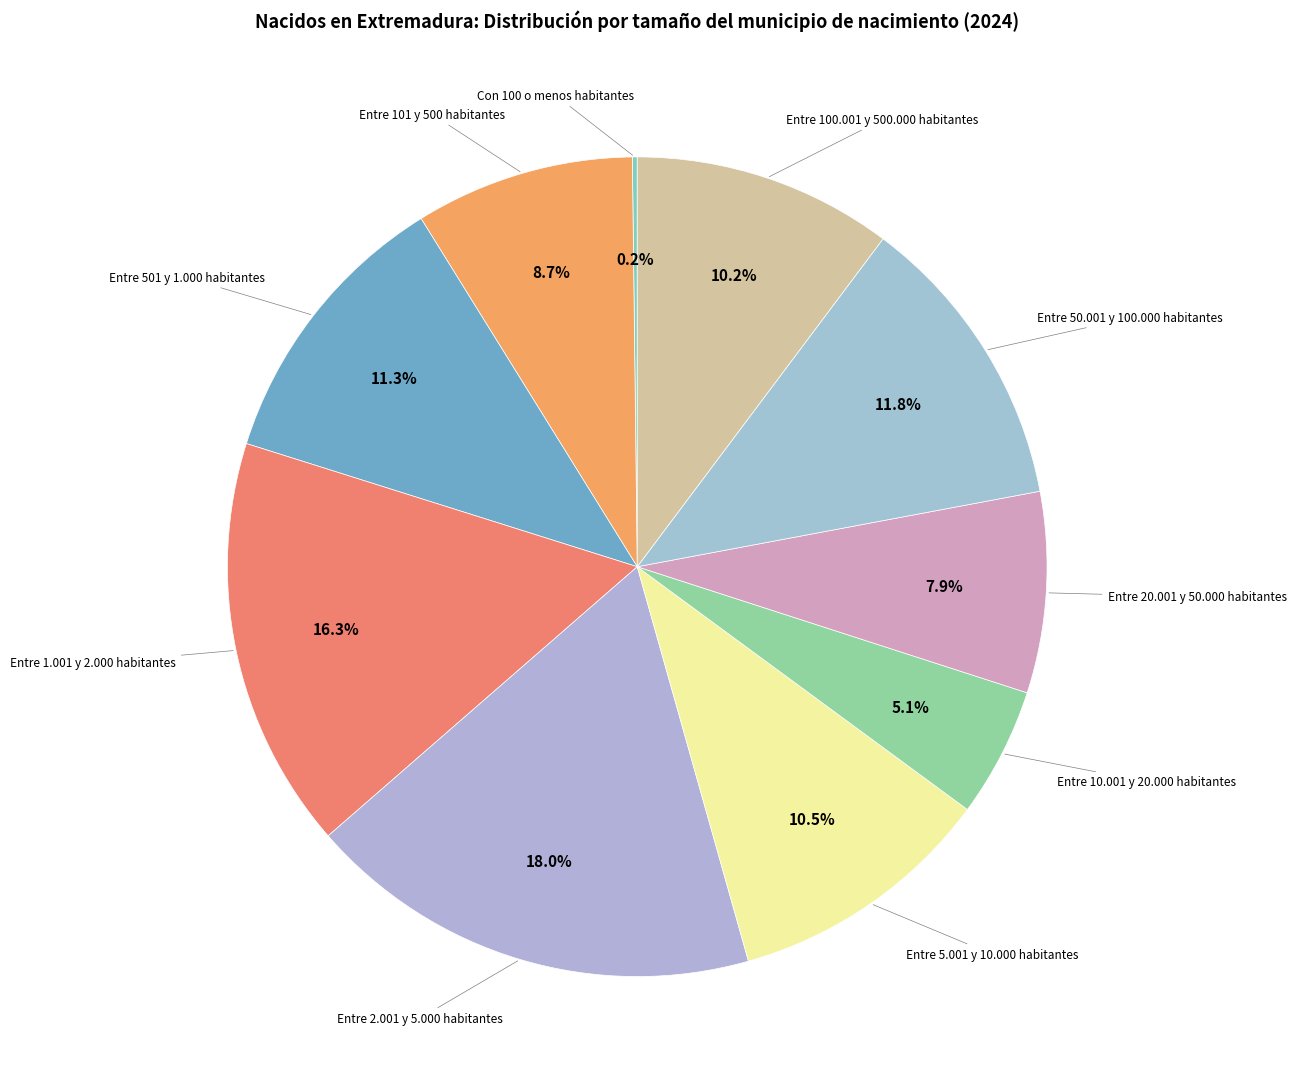

To the nearest percent, what is the difference between the largest and smallest slice percentages?

18%